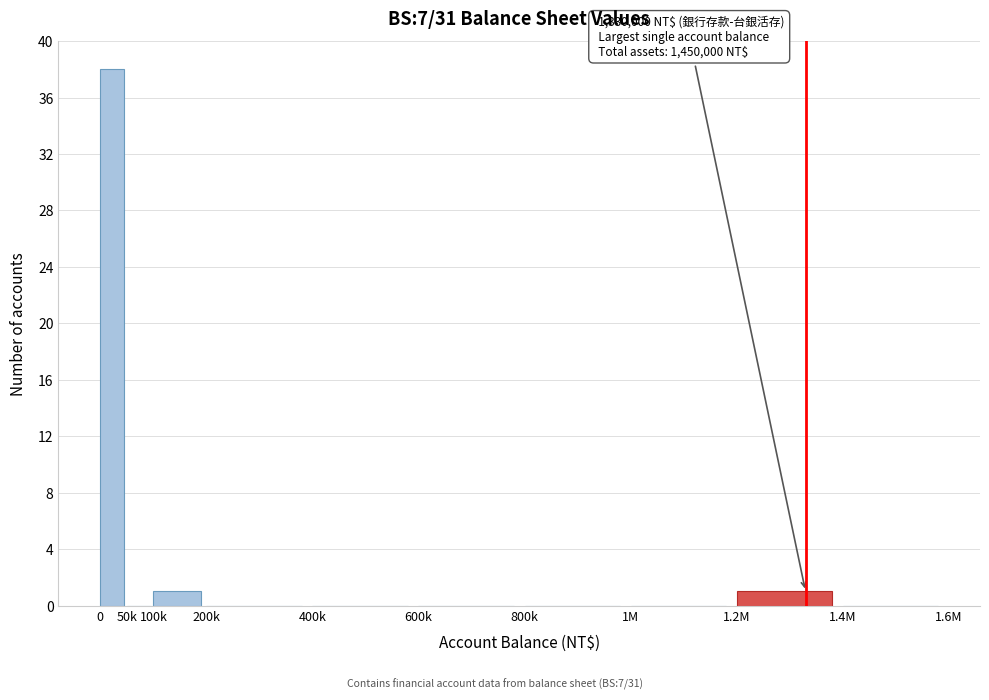

Reading left to right, extract all data points from this chart.

0=38	50k=0	100k=1	200k=0	400k=0	600k=0	800k=0	1M=0	1.2M=1	1.4M=0